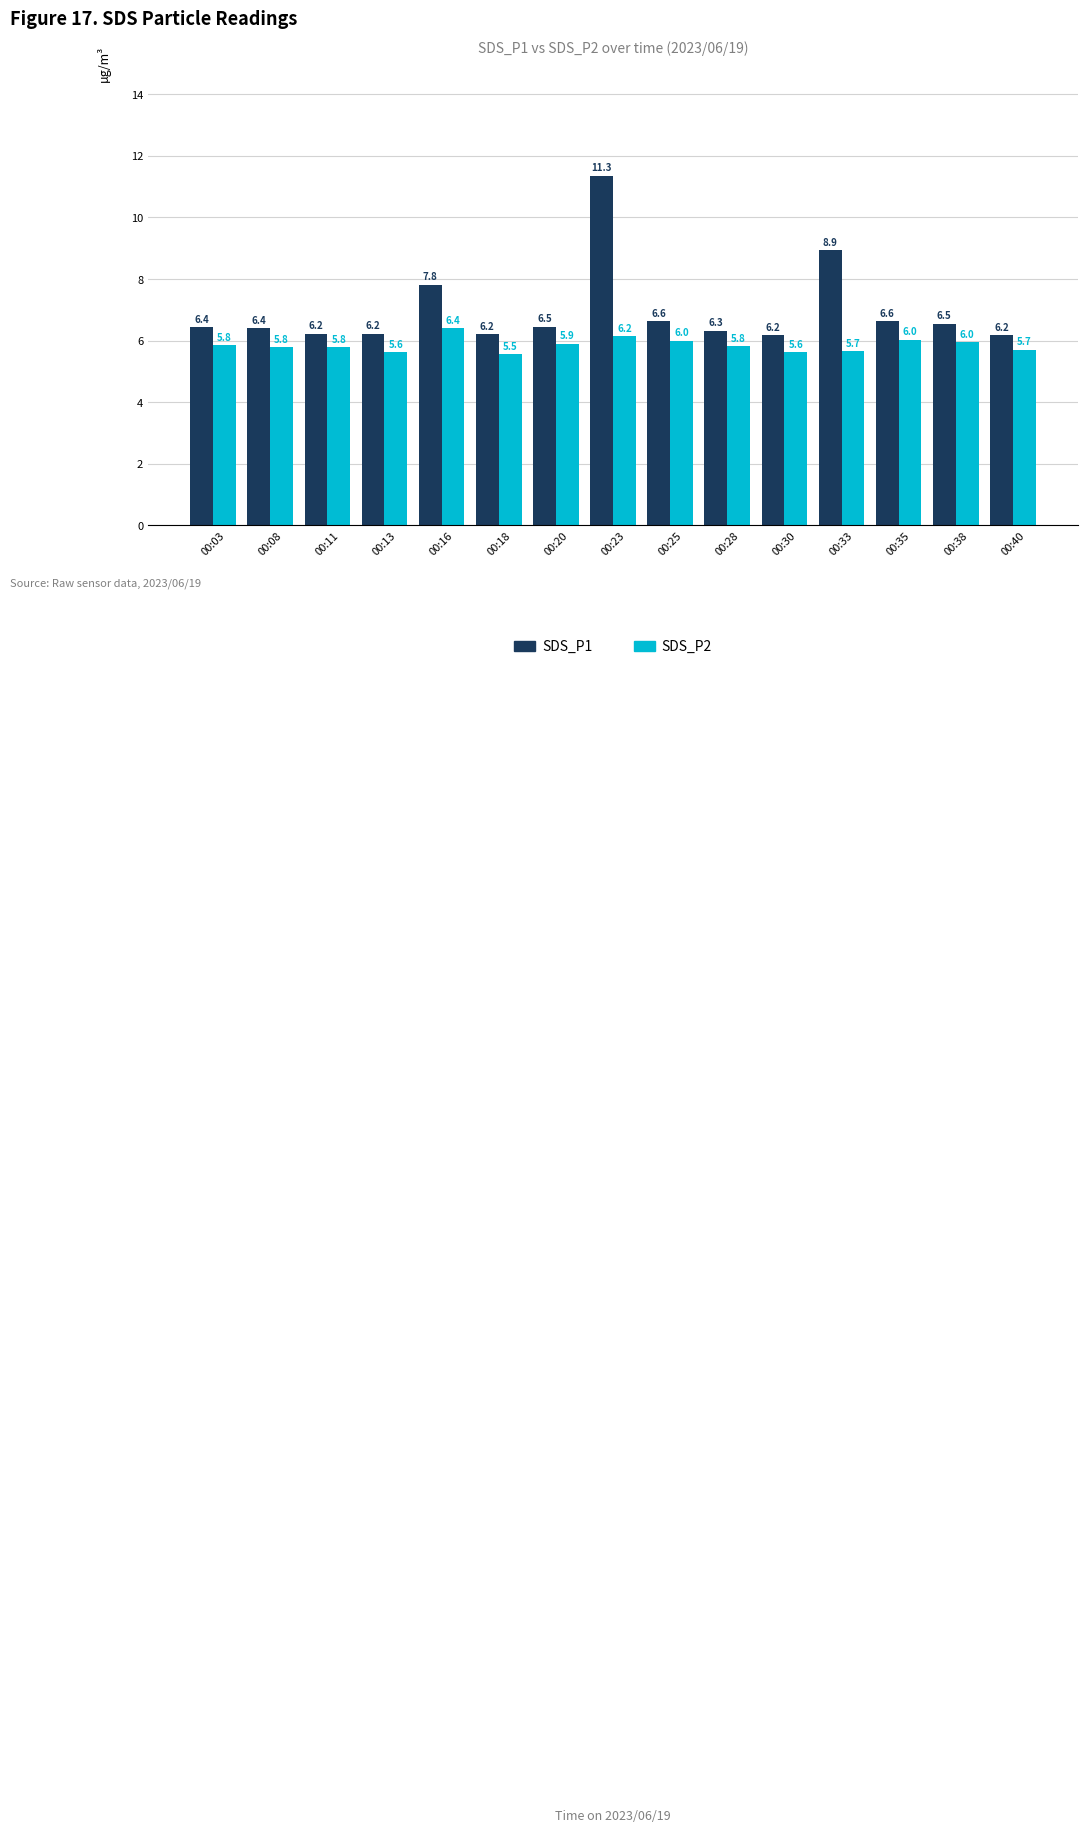

Which series has the largest total across all categories?

SDS_P1